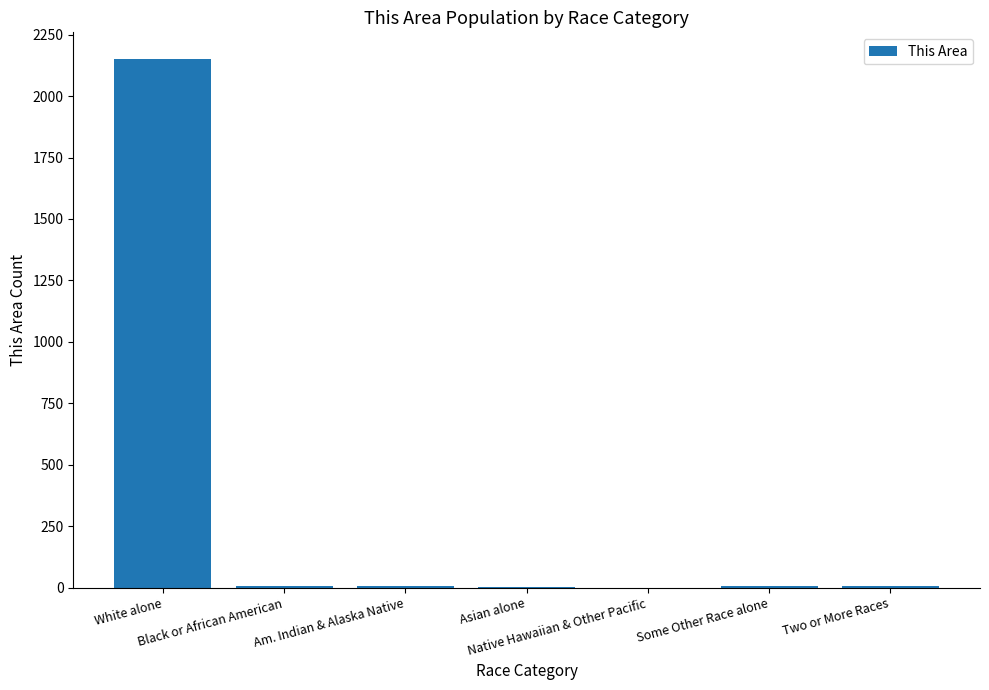

What is the greatest value displayed?

2152